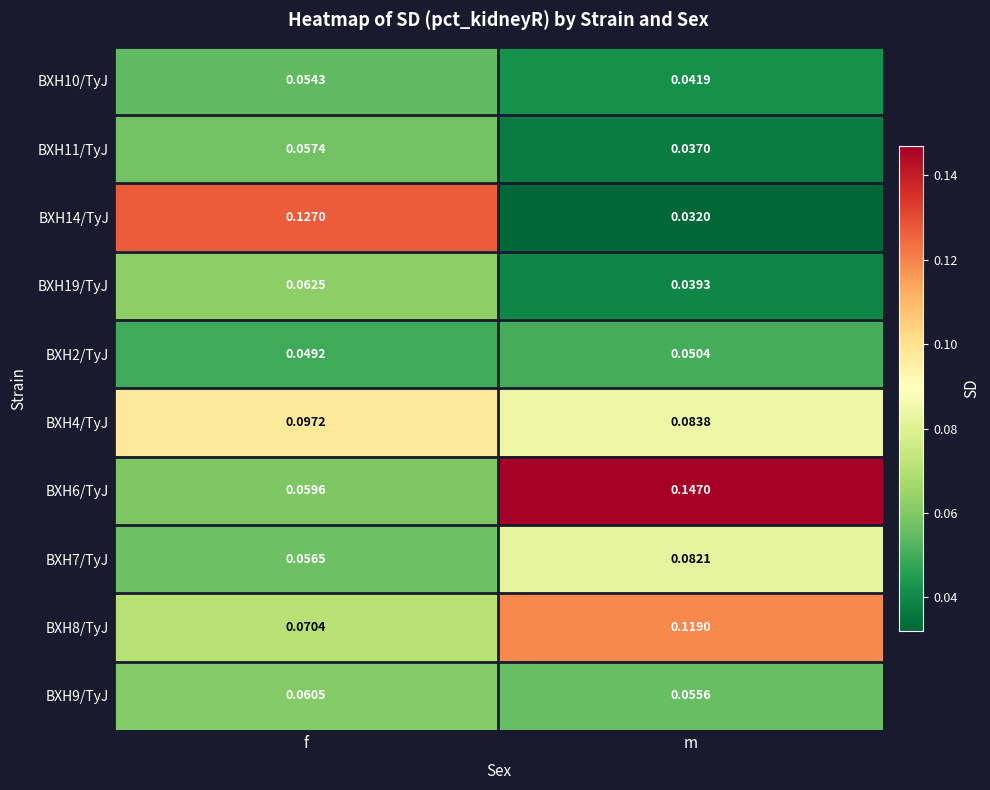

Where is BXH9/TyJ nearest to the value 0?

m